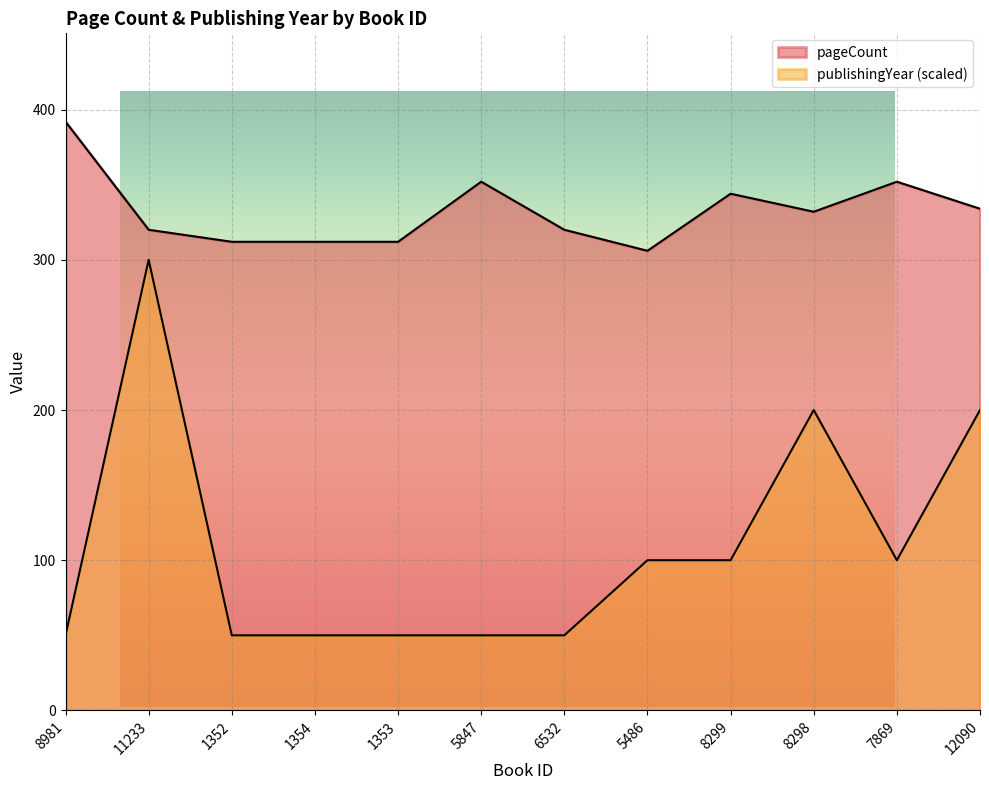

What is the sum of the pageCount values at 1353 and 1354?

624